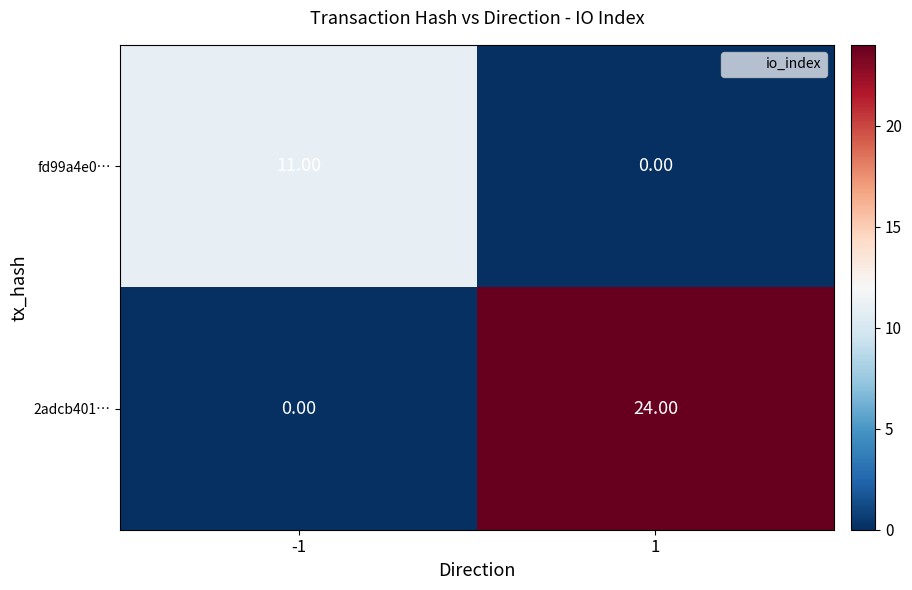

Which series has the largest total across all categories?

2adcb401…